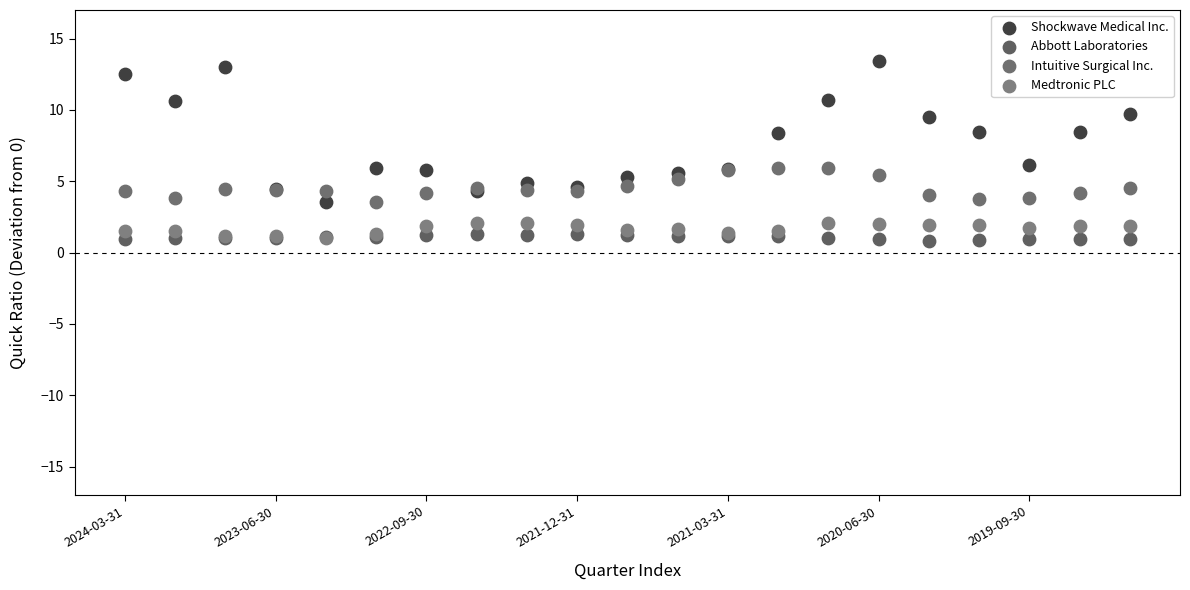

What are all the series names shown in the legend?

Shockwave Medical Inc., Abbott Laboratories, Intuitive Surgical Inc., Medtronic PLC